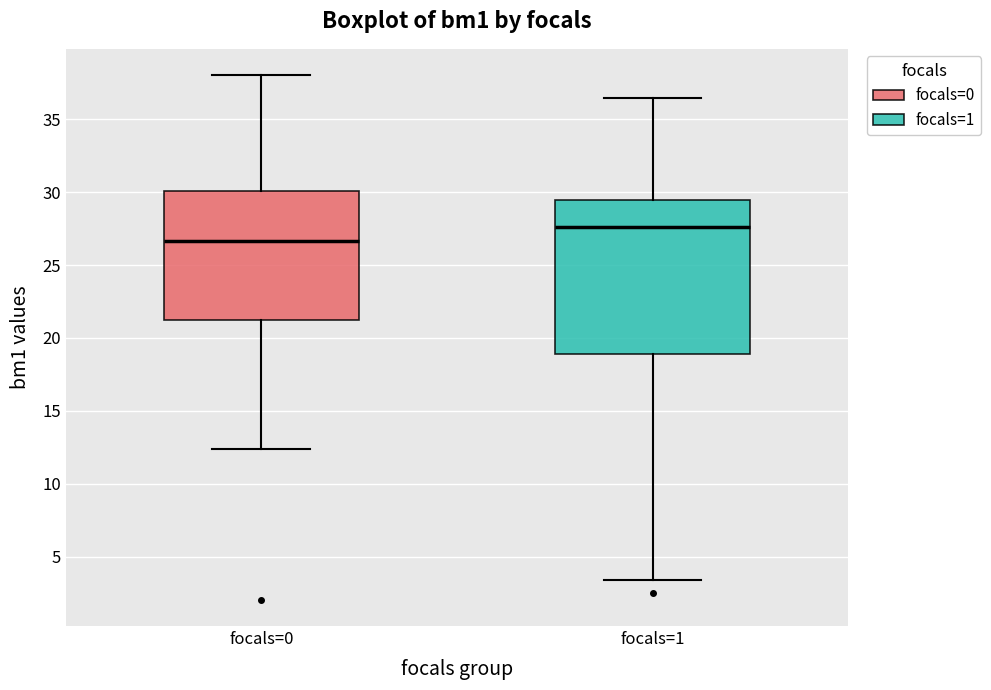

Reading left to right, transcribe this box plot: for each box, give where its median line is, the range the box spans, and where its two whiskers end, as read against the y-axis. The values are not printed on the chart, so give them approximately, as read against the axis.

focals=0: median 26.5, box 21.5 to 30.0, whiskers 12.5 to 38.0
focals=1: median 27.5, box 19.0 to 29.5, whiskers 3.5 to 36.5